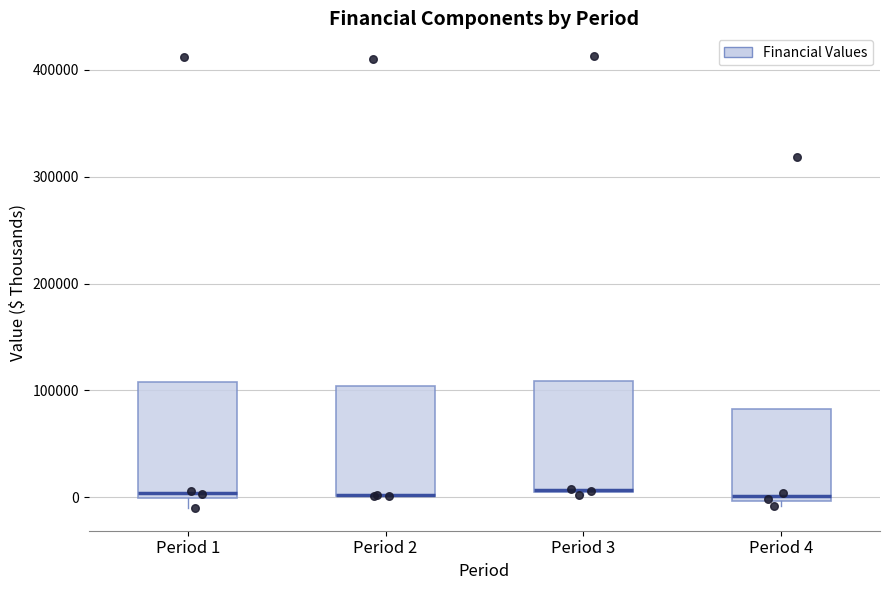

Reading left to right, transcribe this box plot: for each box, give where its median line is, the range the box spans, and where its two whiskers end, as read against the y-axis. The values are not printed on the chart, so give them approximately, as read against the axis.

Period 1: median 0 (just above the box's lower edge), box 0 to 110000, whiskers -10000 to 110000
Period 2: median 0 (drawn on the box's lower edge), box 0 to 100000, whiskers 0 to 100000
Period 3: median 10000 (drawn on the box's lower edge), box 10000 to 110000, whiskers 0 to 110000
Period 4: median 0 (just above the box's lower edge), box 0 to 80000, whiskers -10000 to 80000